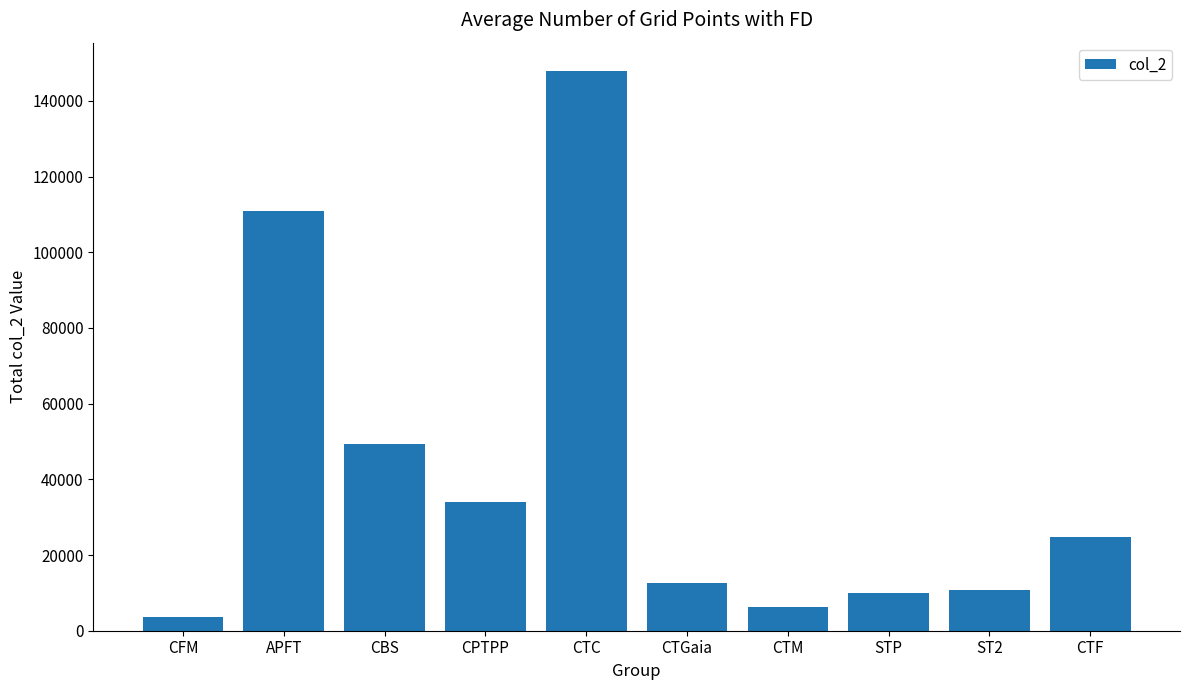

What is the label of the 9th bar from the right?

APFT